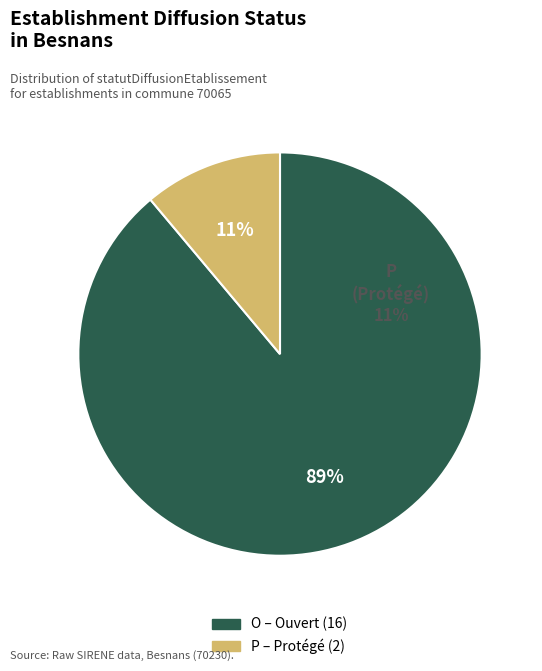

Count the number of slices in the pie.

2